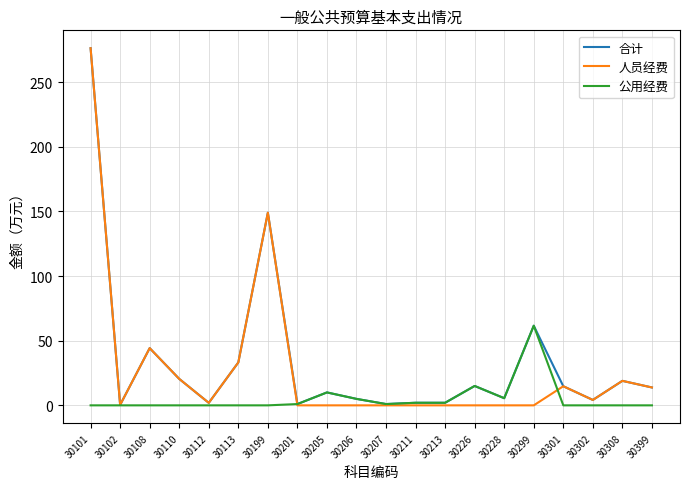

Is this an area chart (filled region under the line)?

No